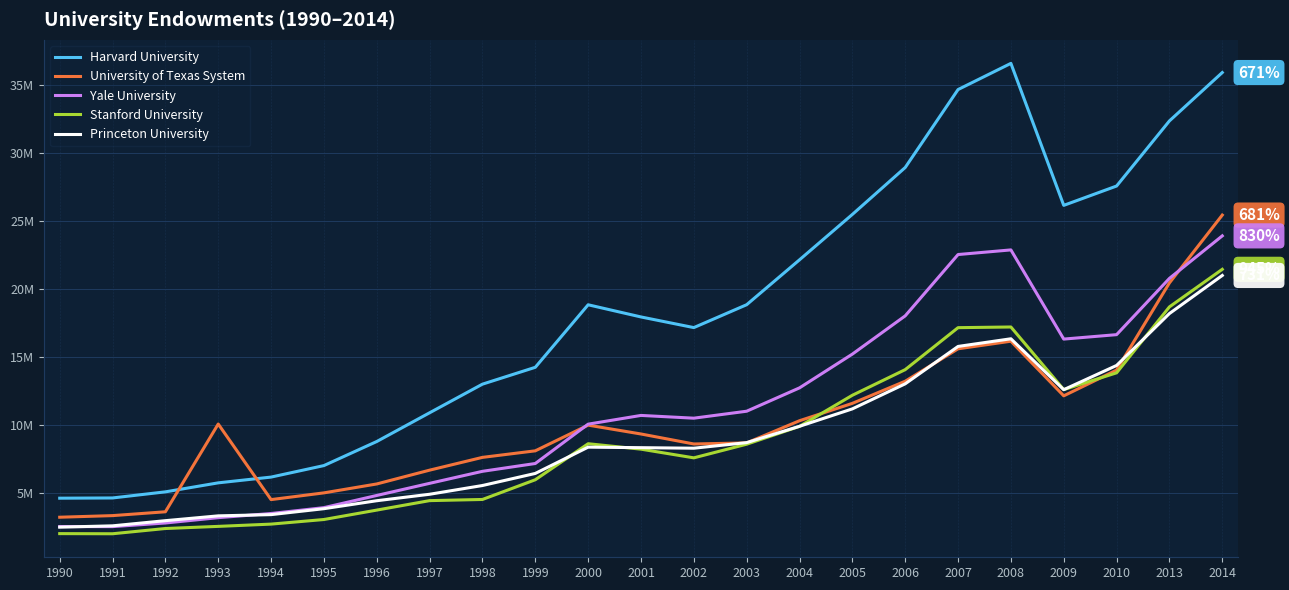

What is the difference between the highest and lowest values at 1993?

7510213